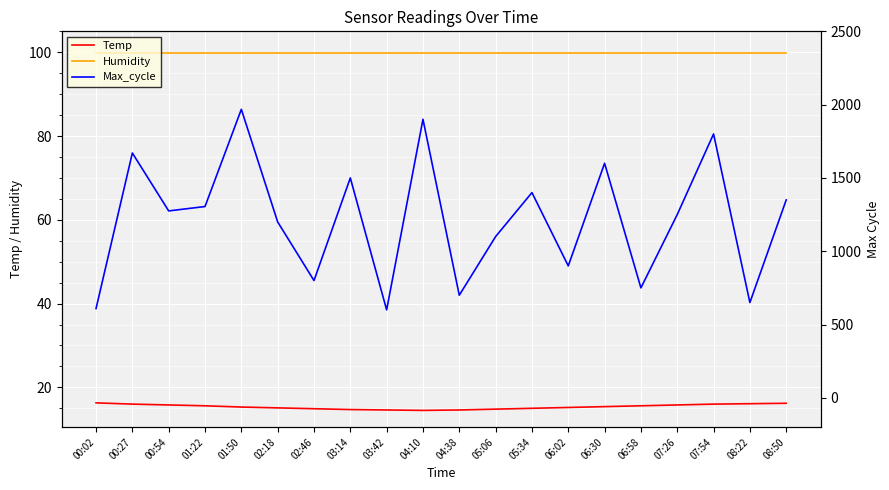

How many data points does each series have?

20